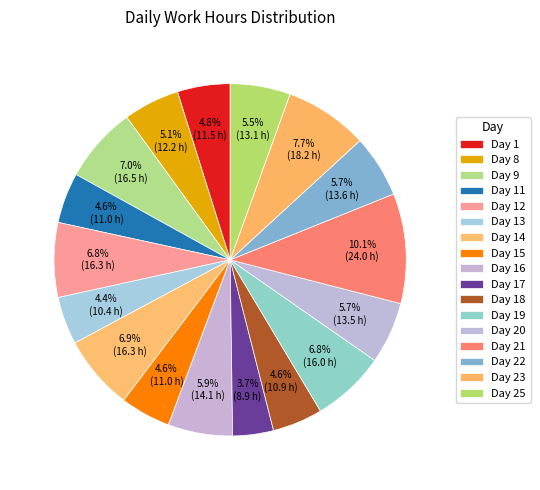

Is the sum of Day 8 and Day 25 greater than half?

No